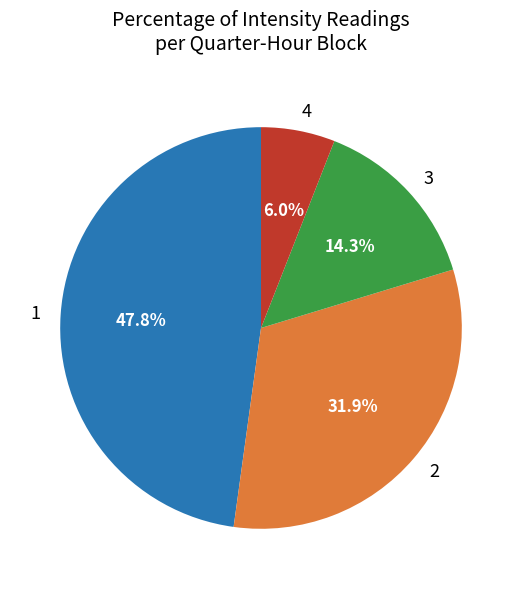

To the nearest percent, what is the average slice percentage?

25%